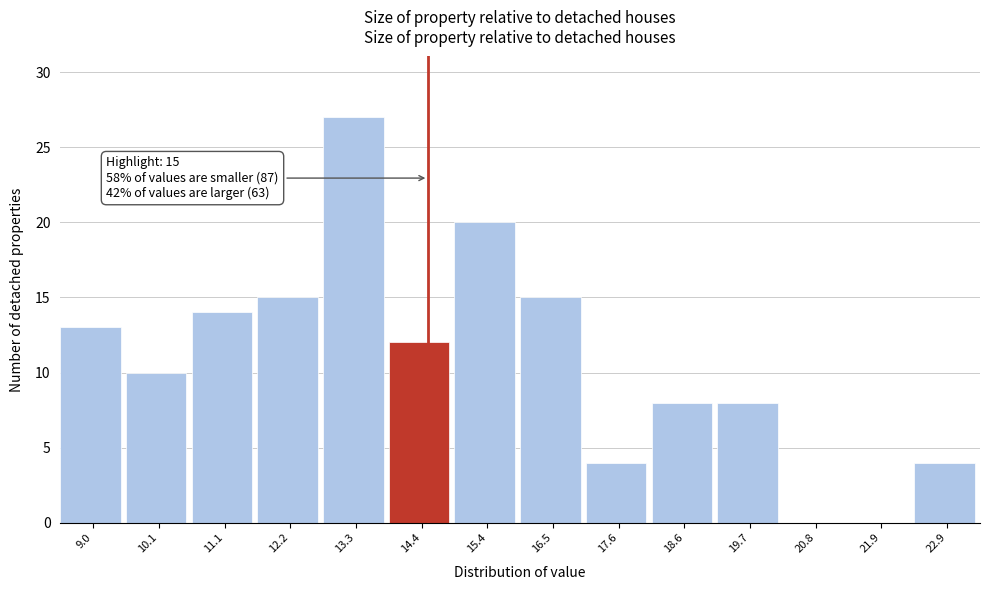

Reading left to right, extract all data points from this chart.

9.0=13	10.1=10	11.1=14	12.2=15	13.3=27	14.4=12	15.4=20	16.5=15	17.6=4	18.6=8	19.7=8	20.8=0	21.9=0	22.9=4